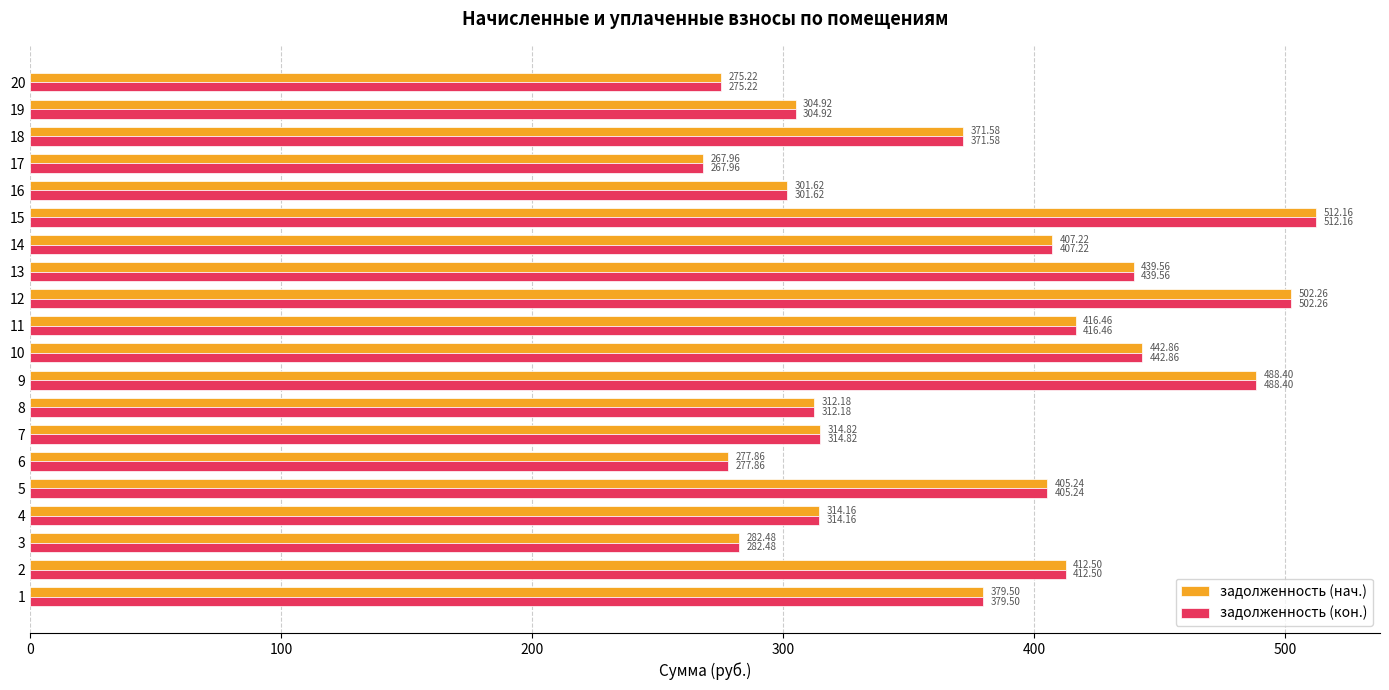

Rank the categories by задолженность (кон.) value from highest to lowest.

15, 12, 9, 10, 13, 11, 2, 14, 5, 1, 18, 7, 4, 8, 19, 16, 3, 6, 20, 17